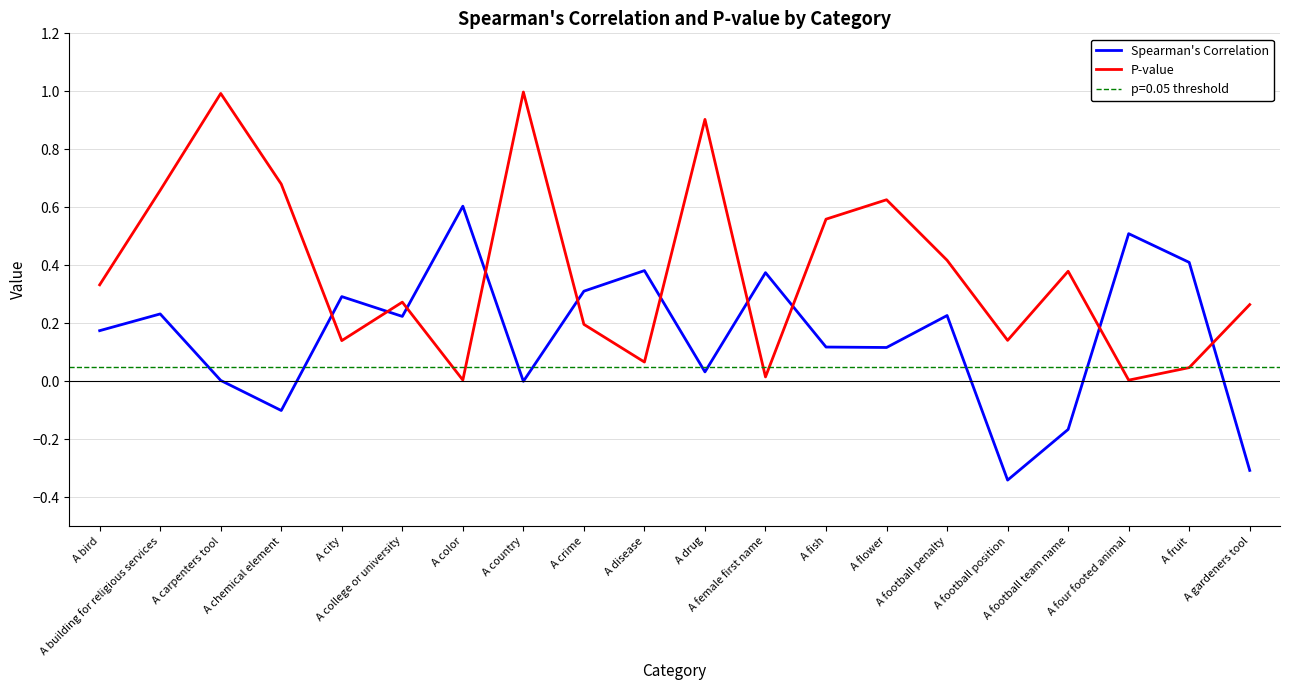

Which series ends up on top after the final intersection of P-value and Spearman's Correlation?

P-value